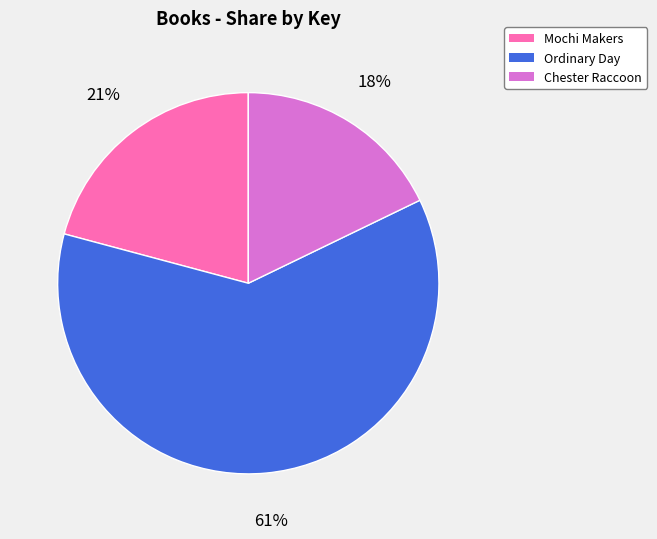

Does Chester Raccoon account for over 50% of the chart?

No